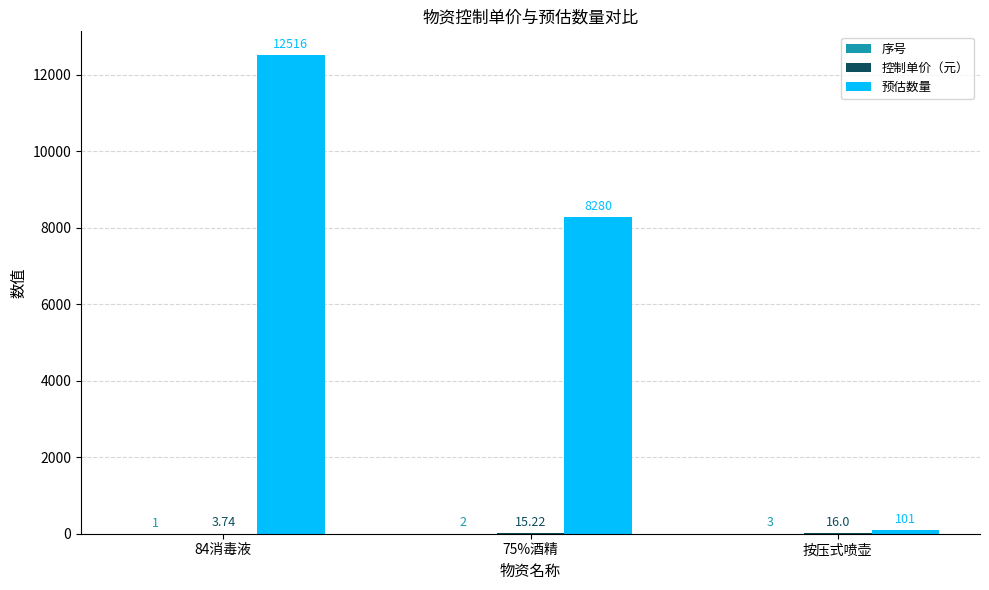

Between 75%酒精 and 按压式喷壶, which series saw the biggest shift?

预估数量